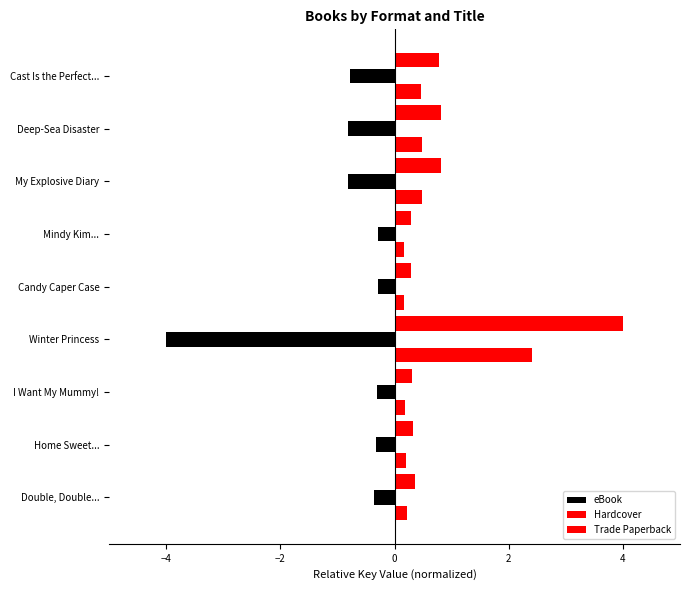

How many data points does each series have?

9